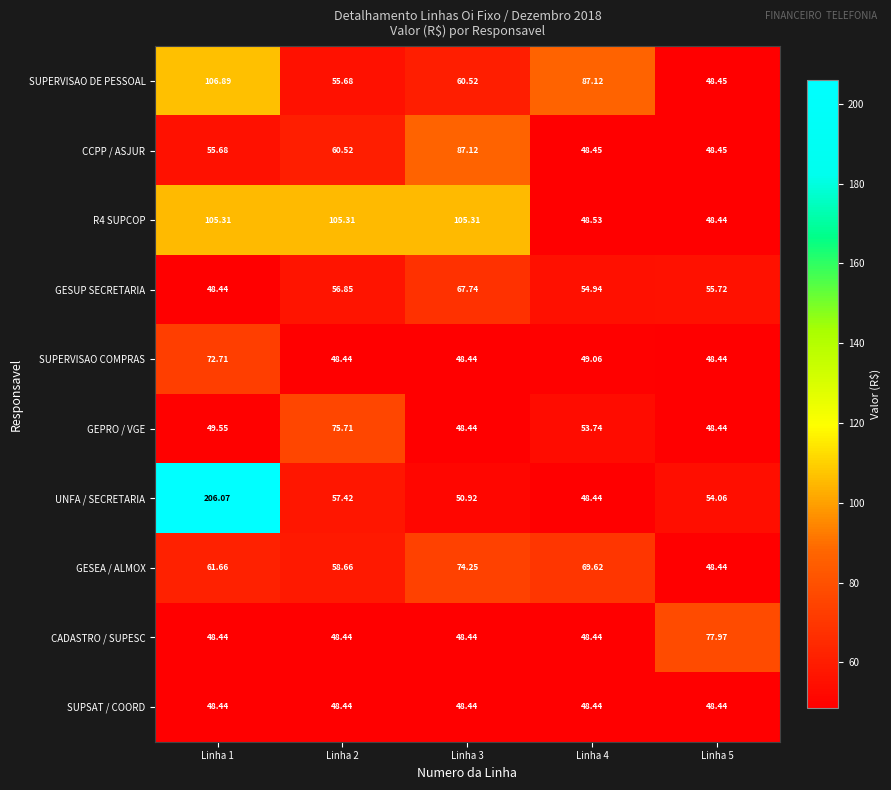

Between Linha 1 and Linha 2, which series saw the biggest shift?

UNFA / SECRETARIA